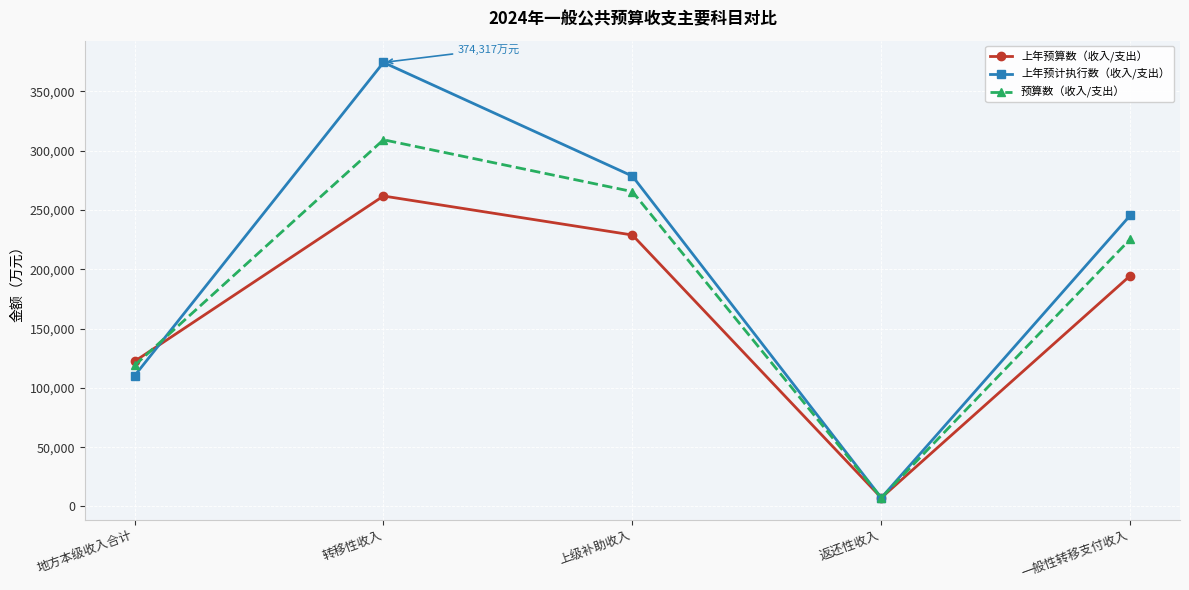

Which series changed the most between 转移性收入 and 一般性转移支付收入?

上年预计执行数（收入/支出）